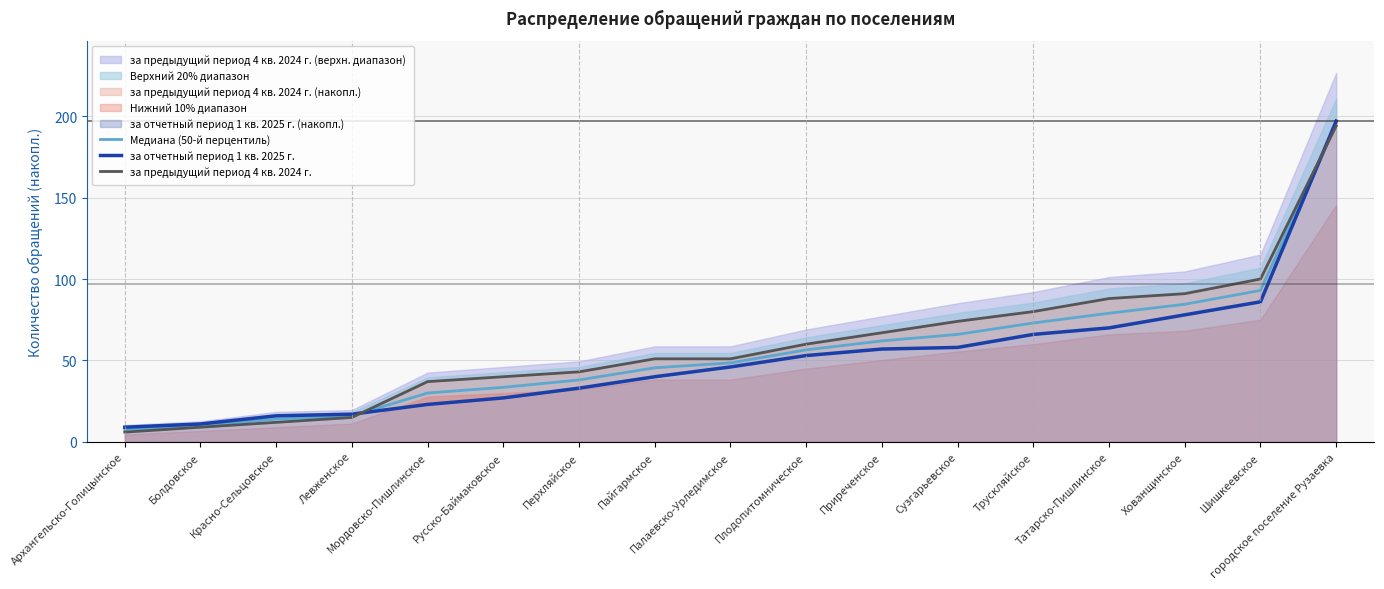

Which label corresponds to the largest value in the chart?

городское поселение Рузаевка